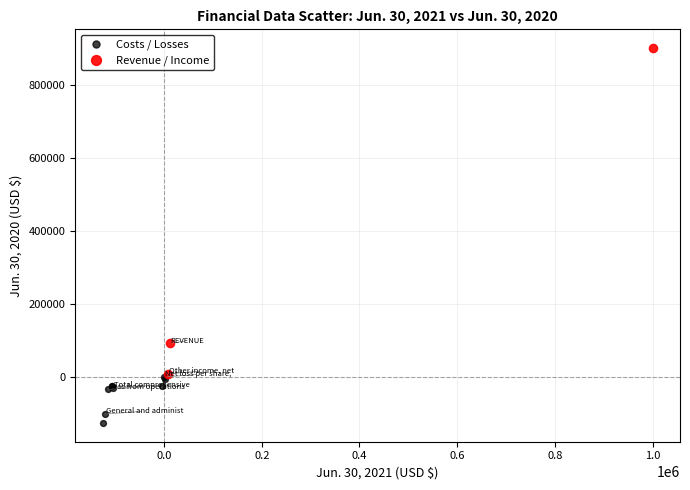

Which series has the widest spread of Y values?

Revenue / Income